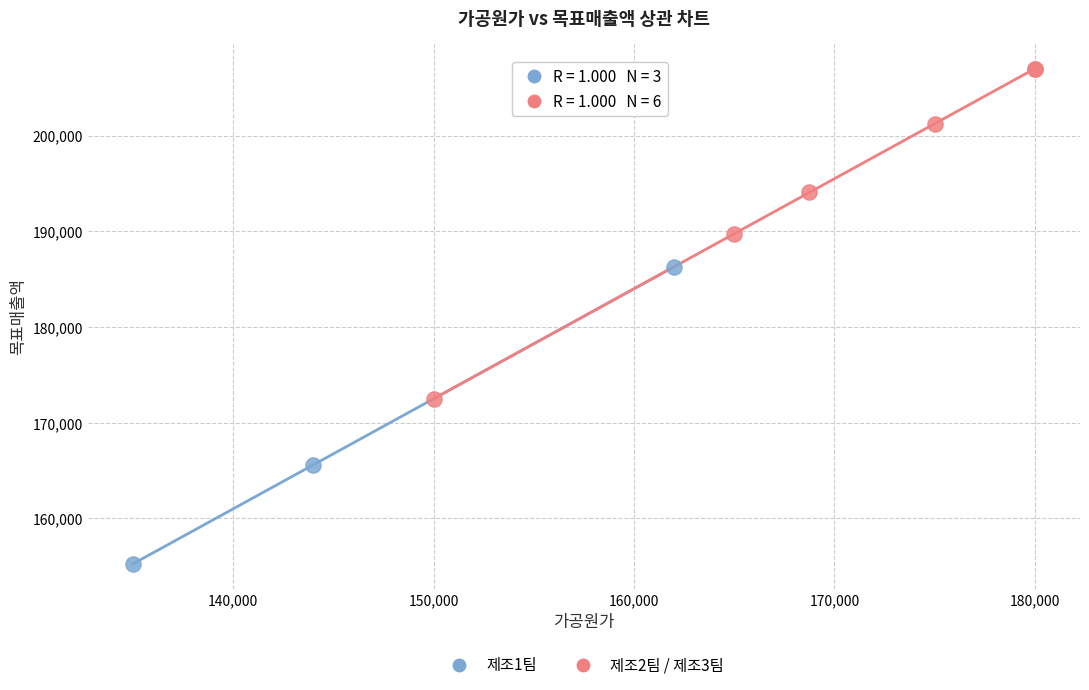

What are all the series names shown in the legend?

제조1팀, 제조2팀 / 제조3팀